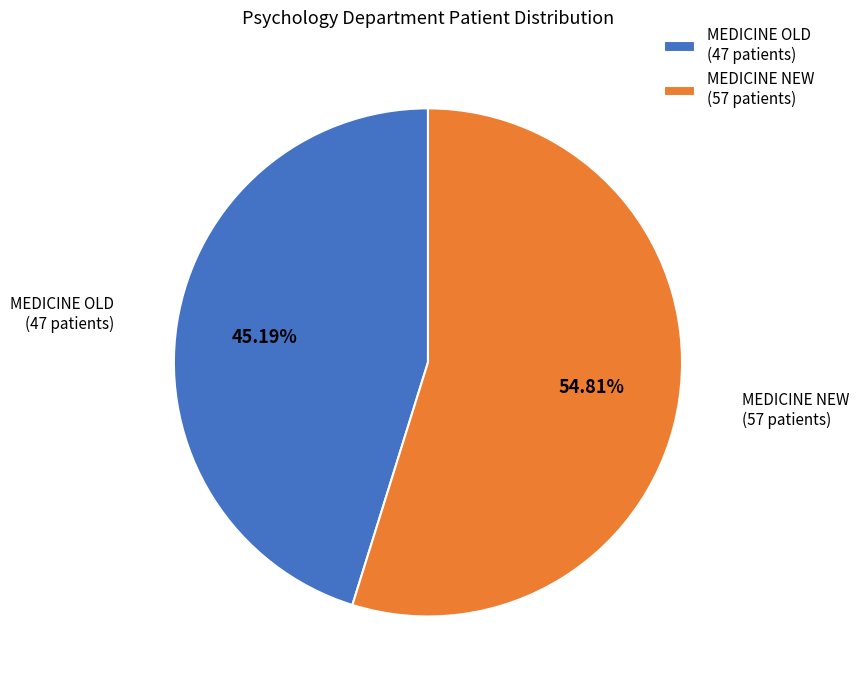

Is the sum of MEDICINE NEW (57 patients) and MEDICINE OLD (47 patients) greater than half?

Yes